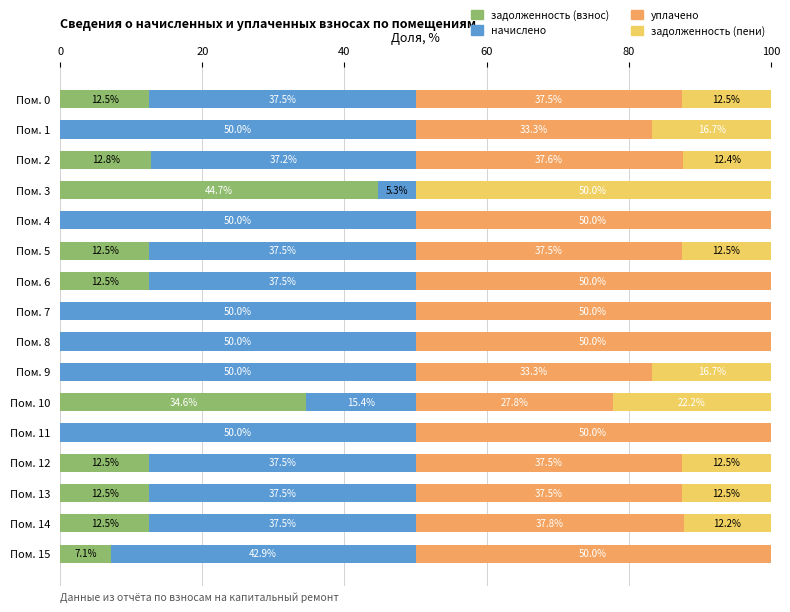

What value does the задолженность (взнос) series have at Пом. 2?

12.8